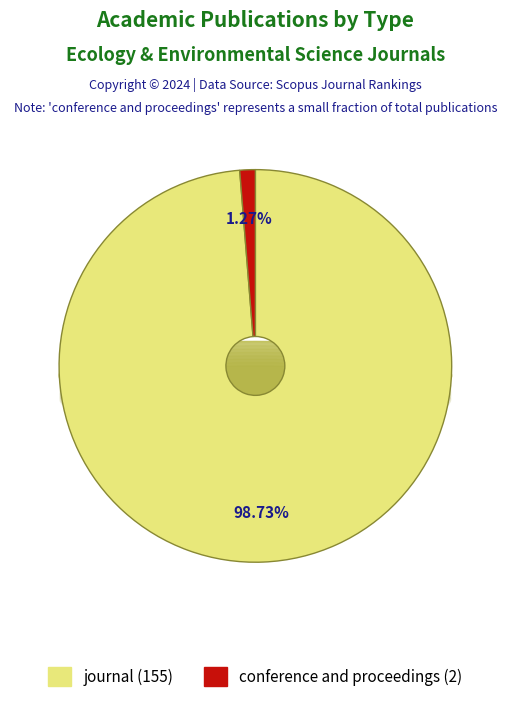

The journal slice represents 91% of the pie. True or false?

False